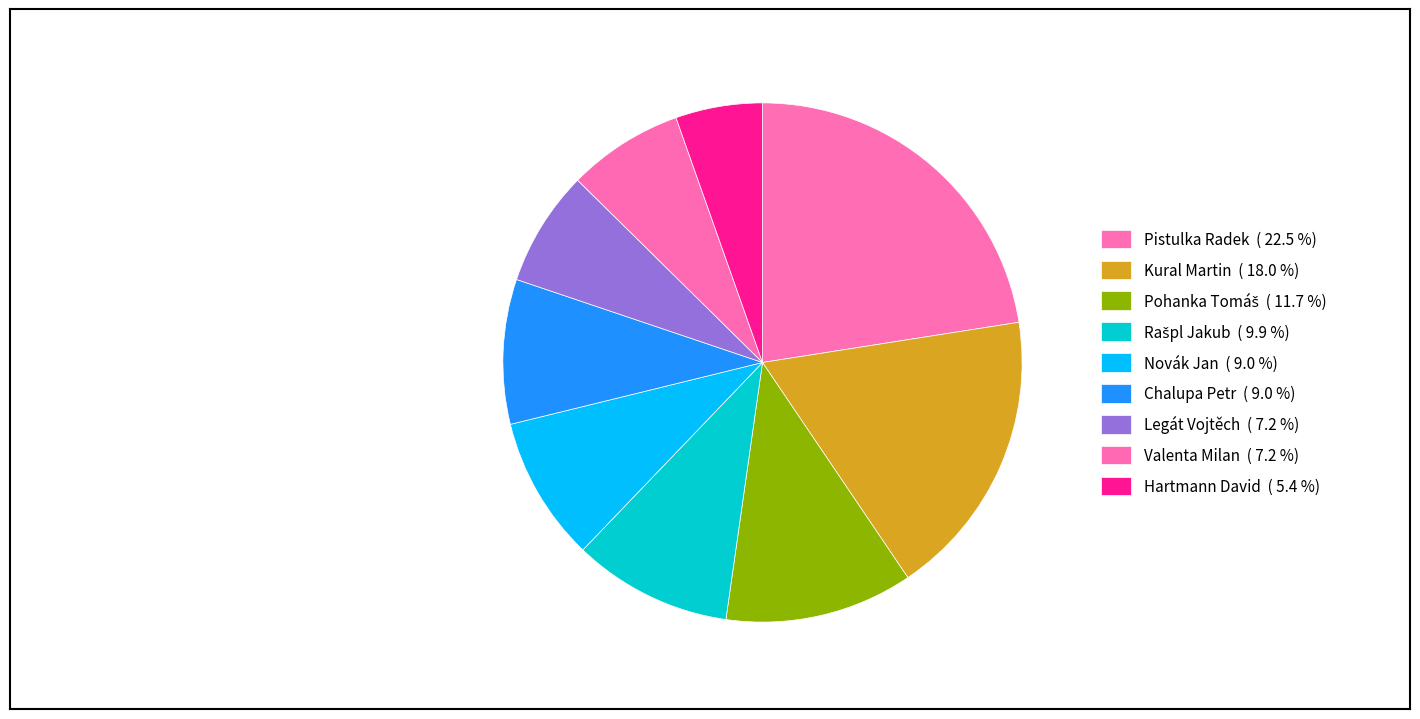

Count the number of slices in the pie.

9